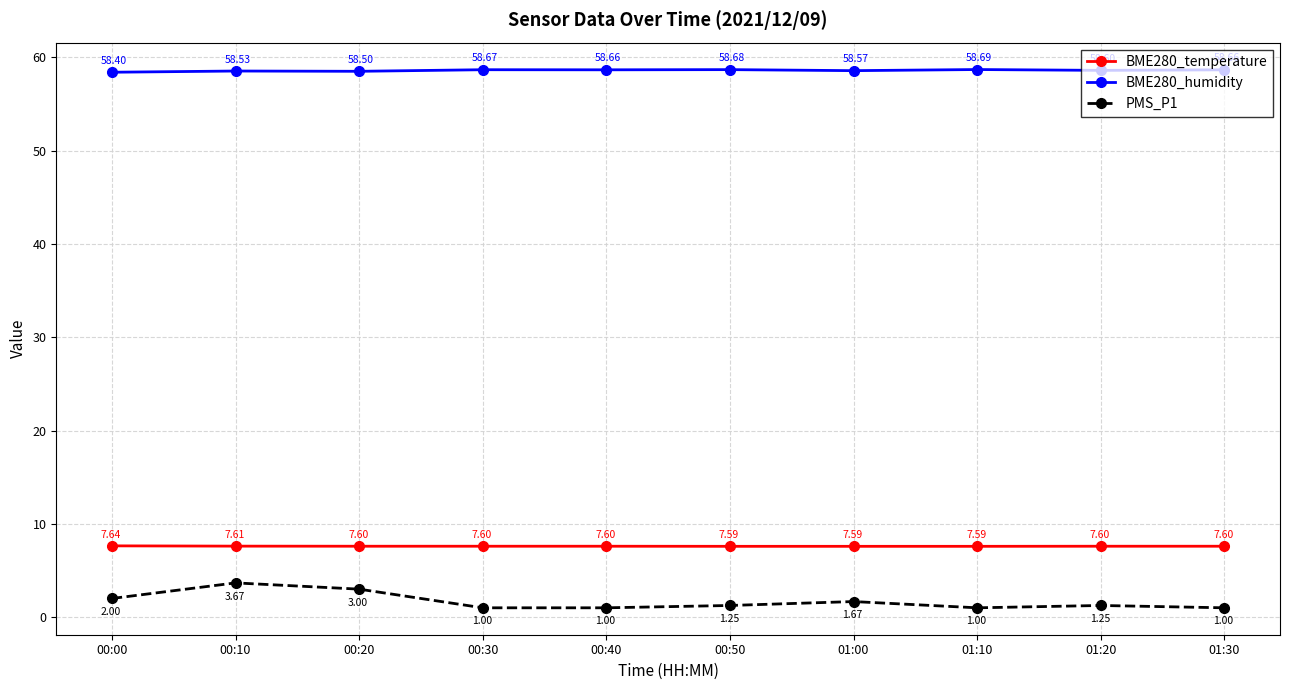

What is the label of the 6th point from the left?

00:50